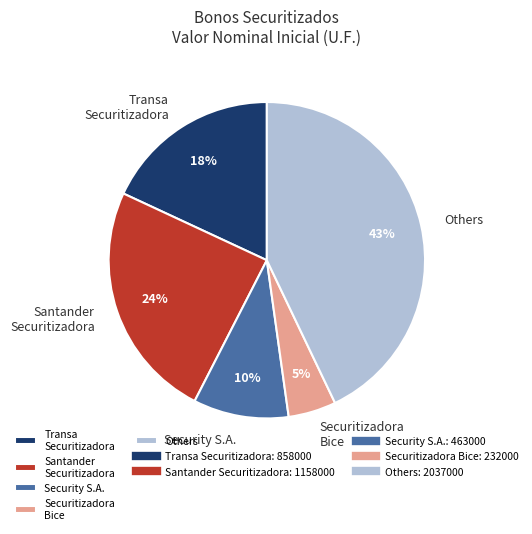

True or false: Transa Securitizadora accounts for 9% of the total.

False